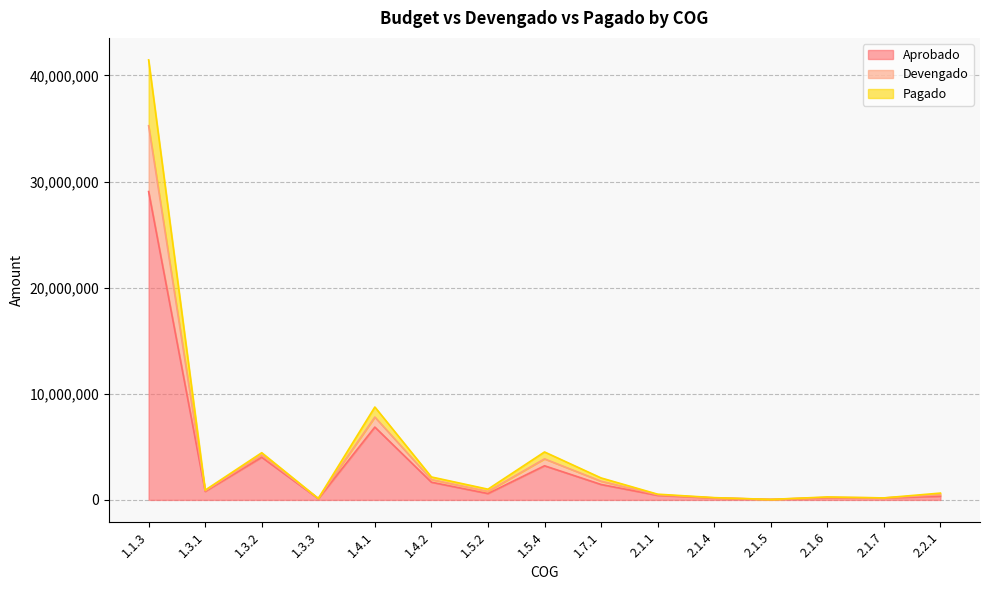

What is the maximum value for Aprobado?

29056920.0